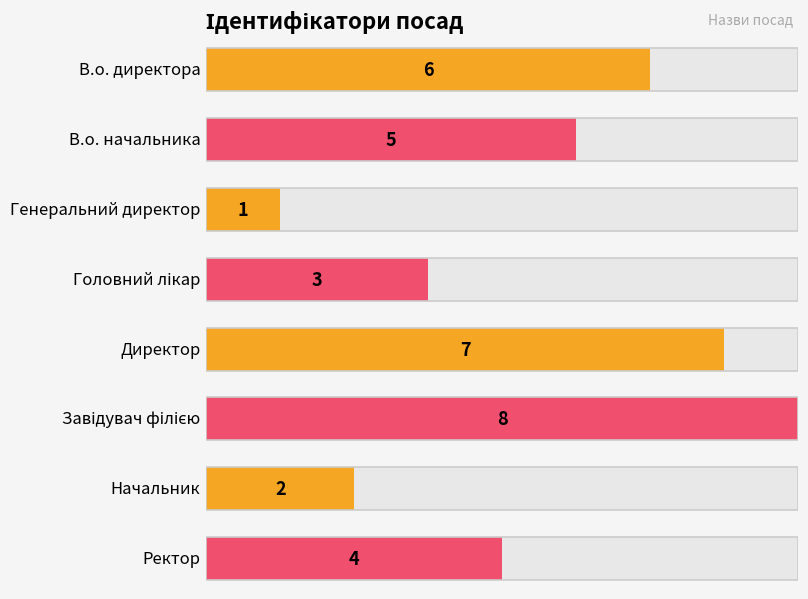

Does the chart contain any negative values?

No